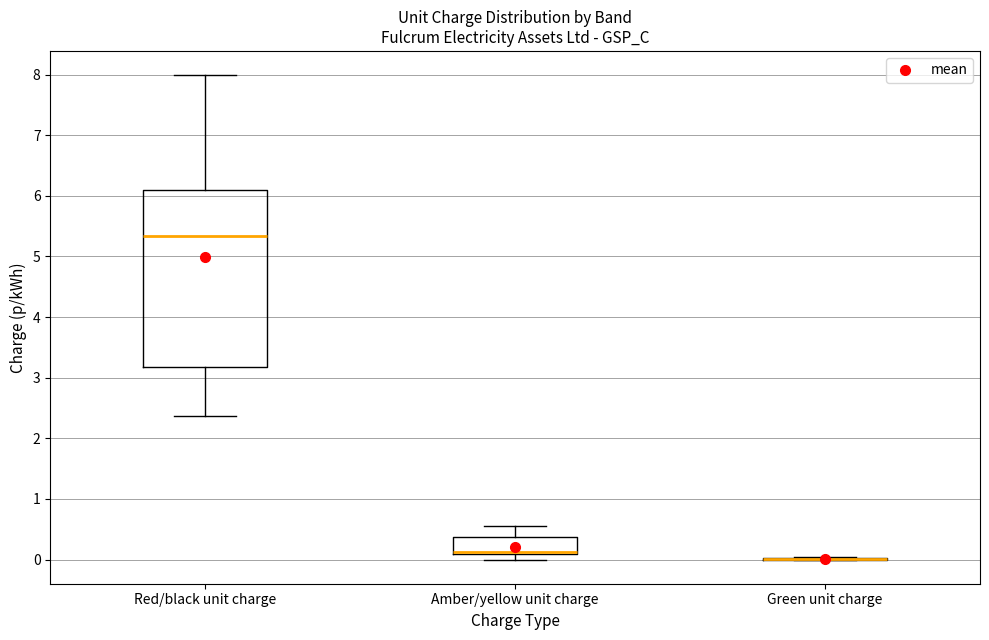

Reading left to right, read every box against the y-axis: the position of its median line, the range the box covers, and the ends of its whiskers. The values are not printed on the chart, so give them approximately, as read against the axis.

Red/black unit charge: median 5.3, box 3.2 to 6.1, whiskers 2.4 to 8.0
Amber/yellow unit charge: median 0.1 (drawn on the box's lower edge), box 0.1 to 0.4, whiskers 0.0 to 0.5
Green unit charge: box collapsed to a line at 0.0, whiskers 0.0 to 0.0